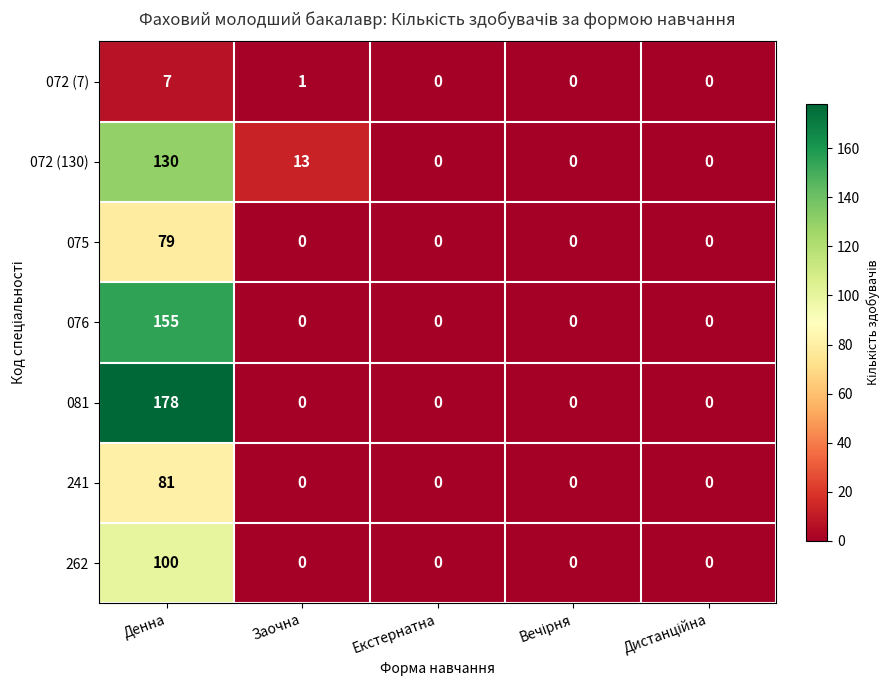

Is it true that 075 equals -32 at Заочна?

False